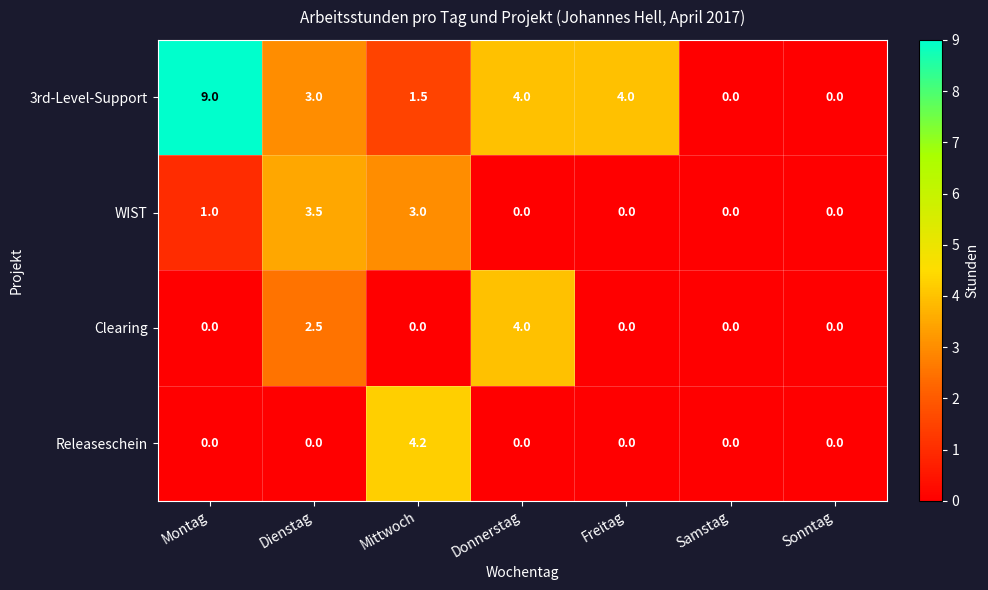

Which category has the highest value across all series?

Montag